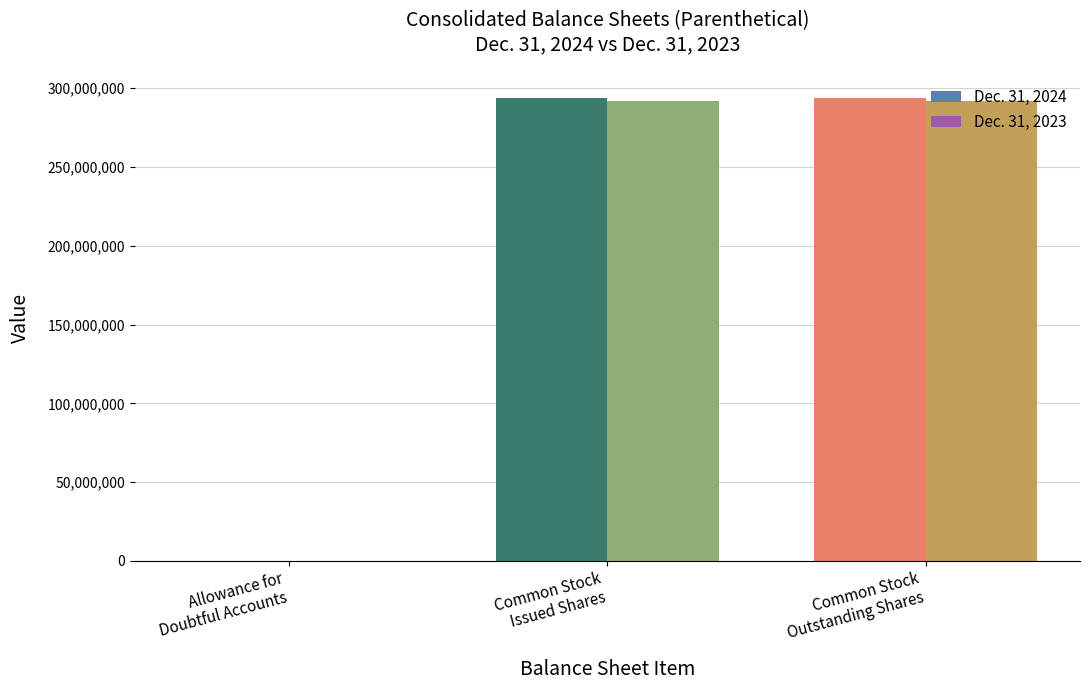

How many distinct data groups are displayed?

2